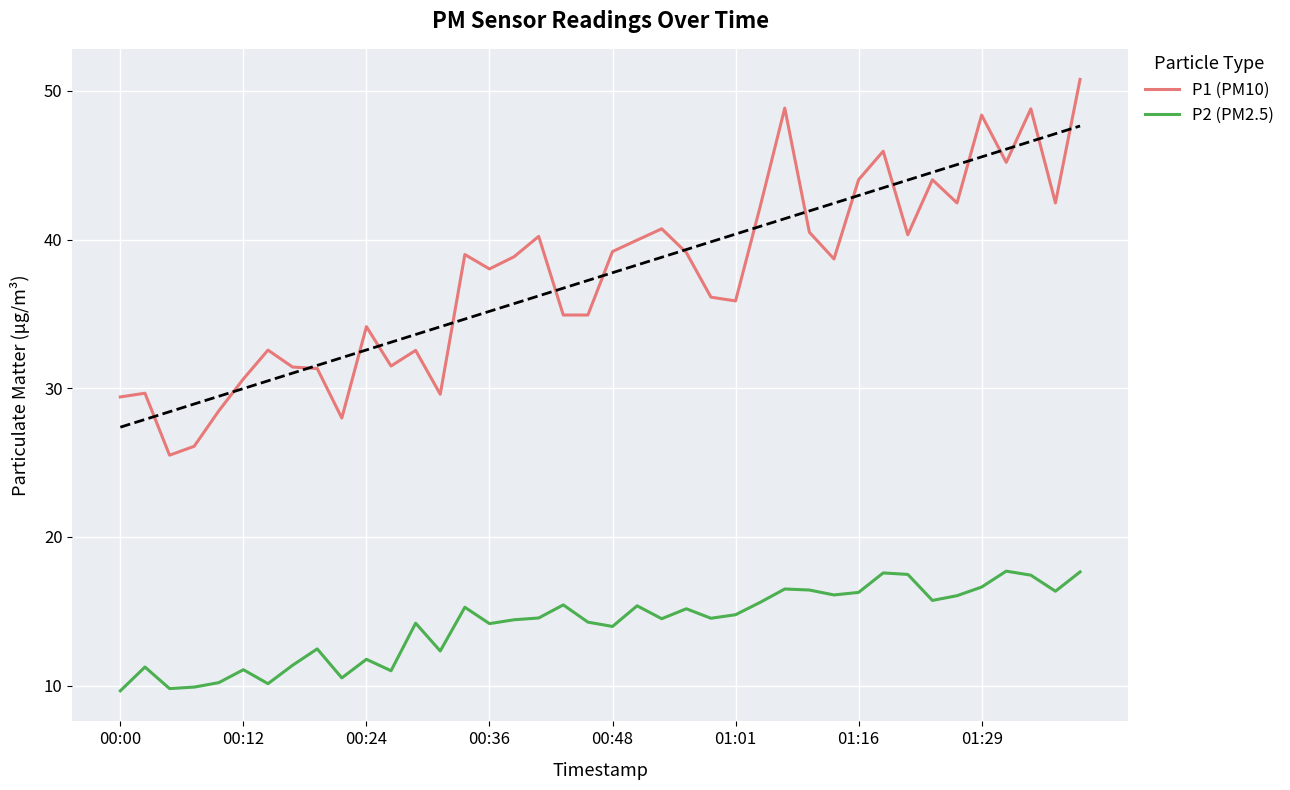

True or false: P2 (PM2.5) and P1 (PM10) intersect in this chart.

False